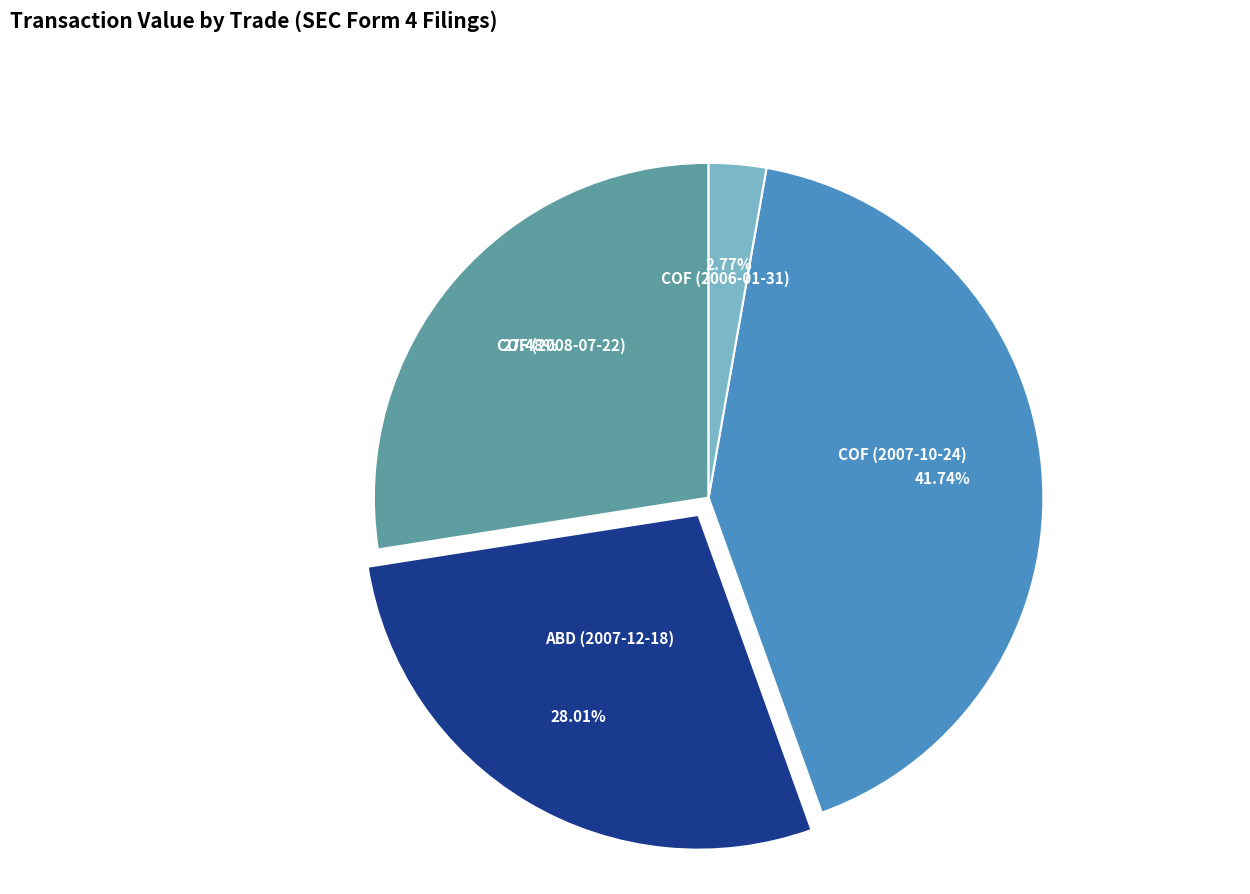

How many slices are in this pie chart?

4